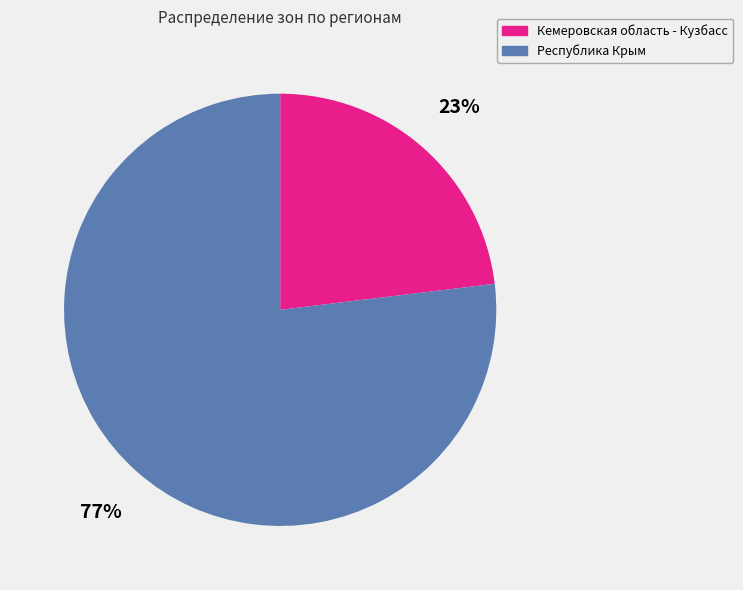

Does Республика Крым represent more than half of the total?

Yes